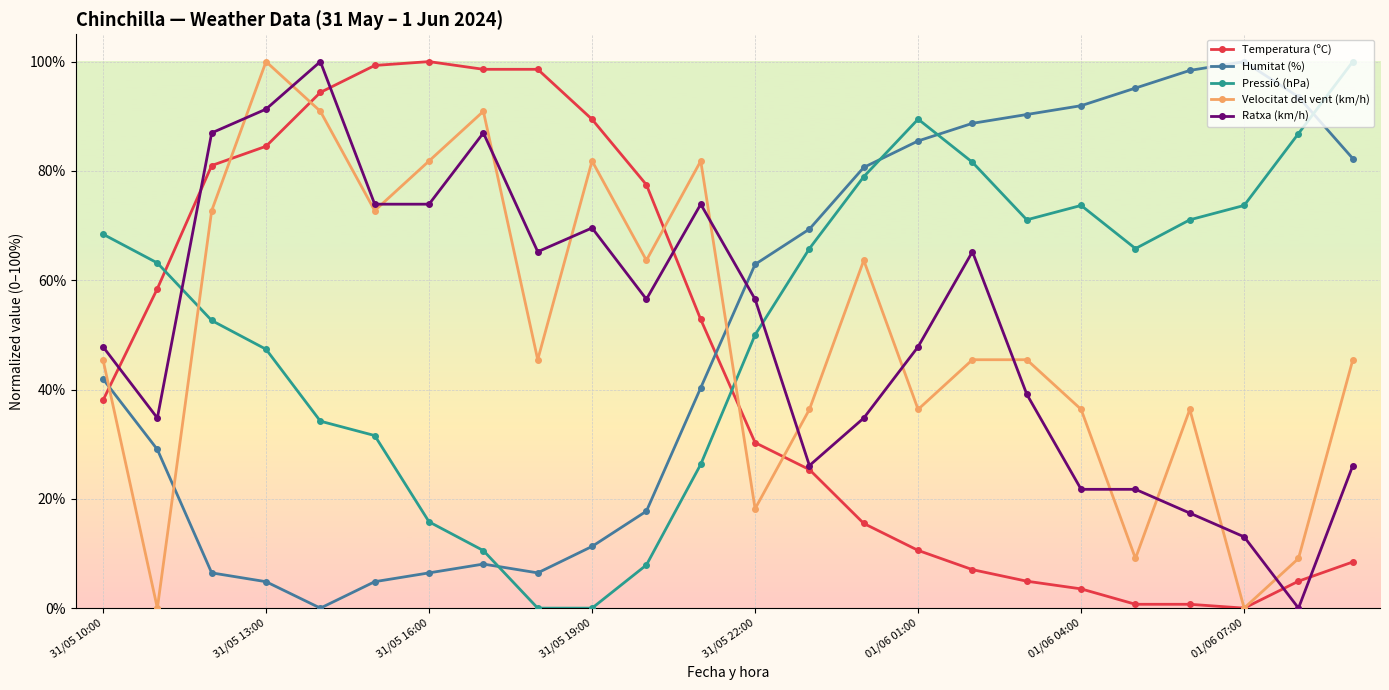

How many interior local peaks does the Pressió (hPa) series have?

2